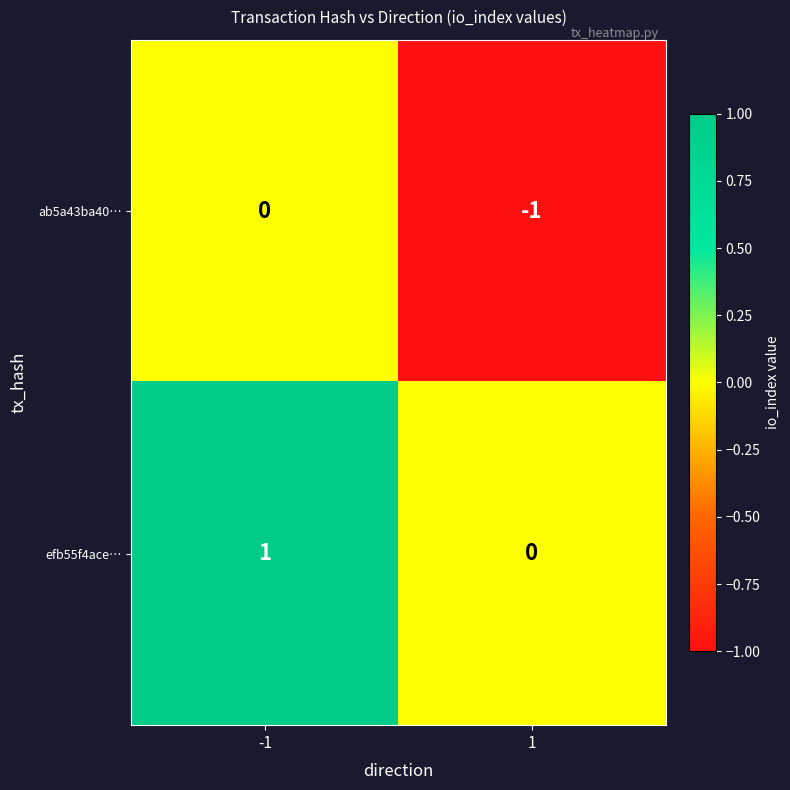

What is the spread (max minus min) of values at -1?

1